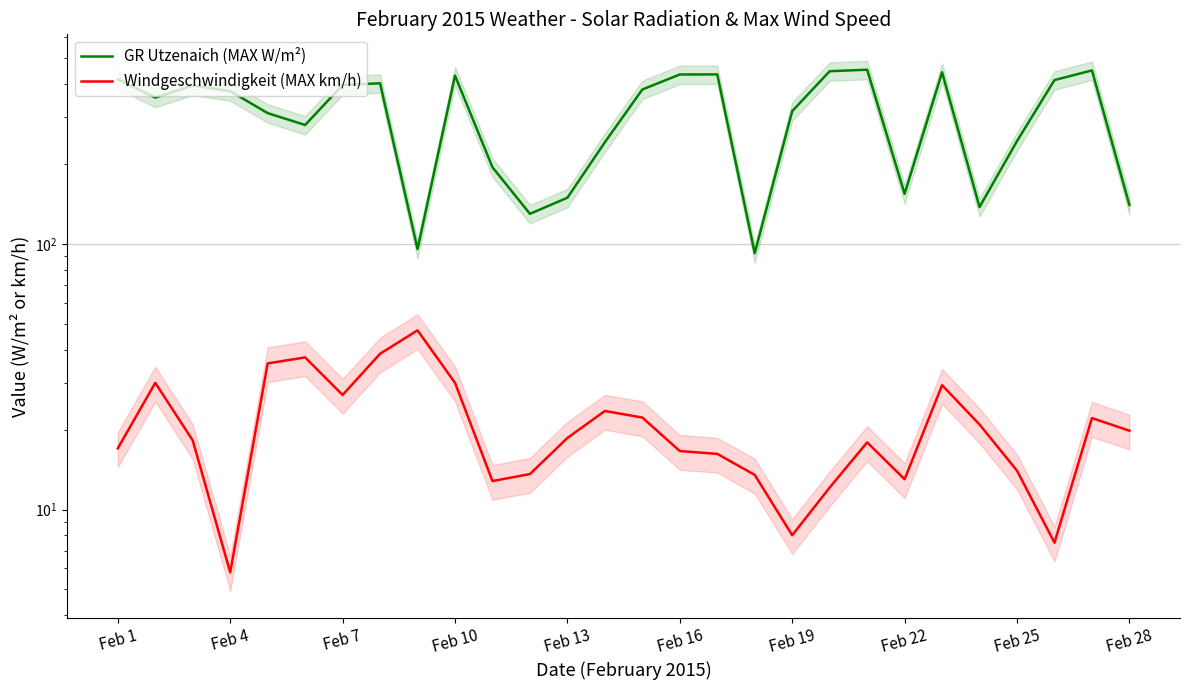

What is the maximum value for GR Utzenaich (MAX W/m²)?

453.3